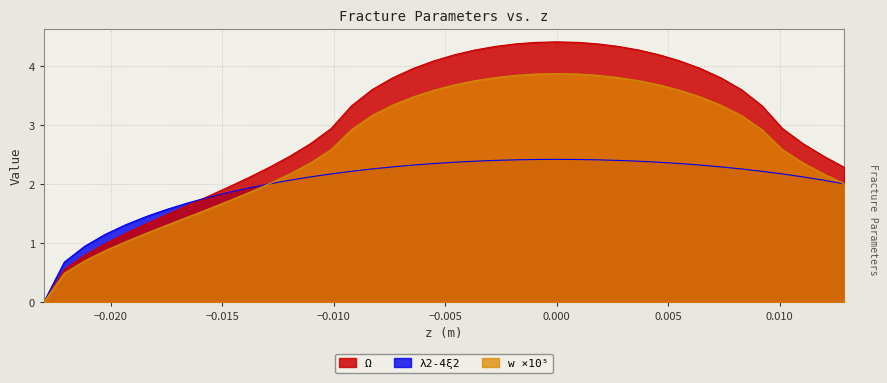

What is the value of the λ2-4ξ2 point at the 12th from the left?

2.0